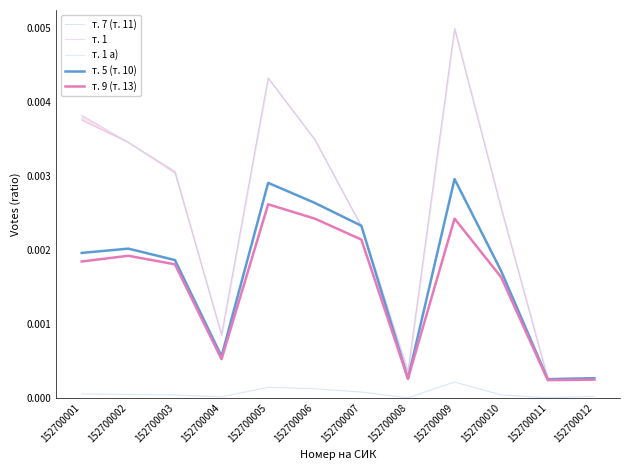

In т. 9 (т. 13), how many points are higher than both neighbors (excluding endpoints)?

3